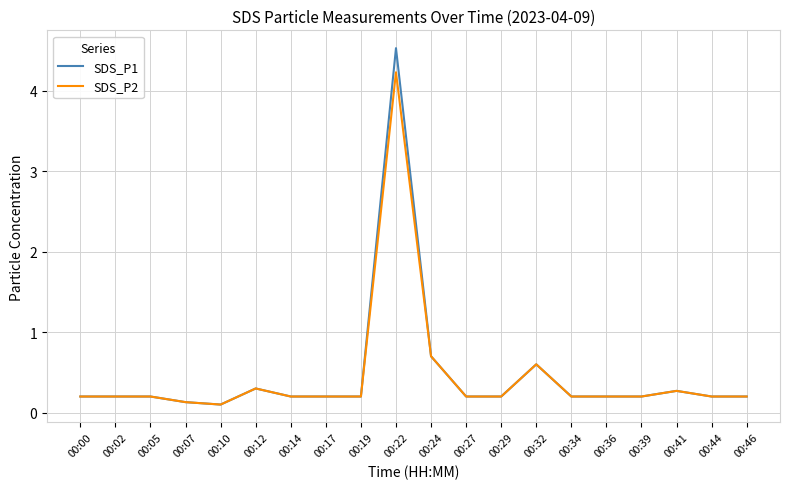

Rank the series by their maximum value, from lowest to highest.

SDS_P2, SDS_P1